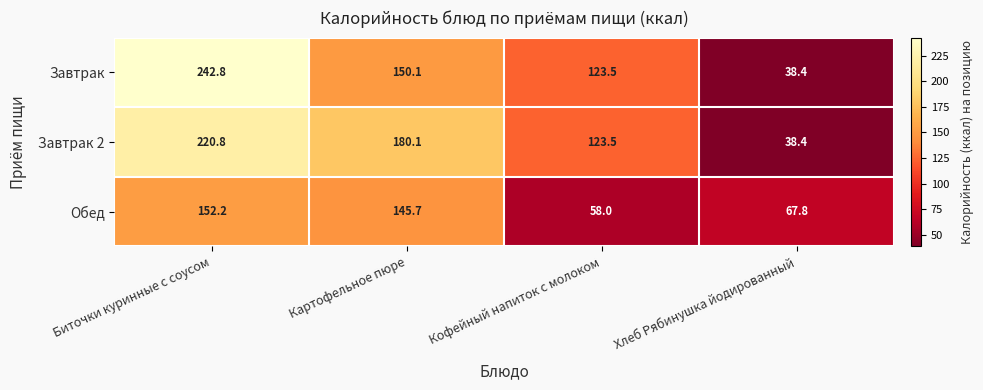

Reading left to right, what are all the values shown in this chart?

Завтрак: 242.8	150.1	123.5	38.4
Завтрак 2: 220.8	180.1	123.5	38.4
Обед: 152.2	145.7	58.0	67.8